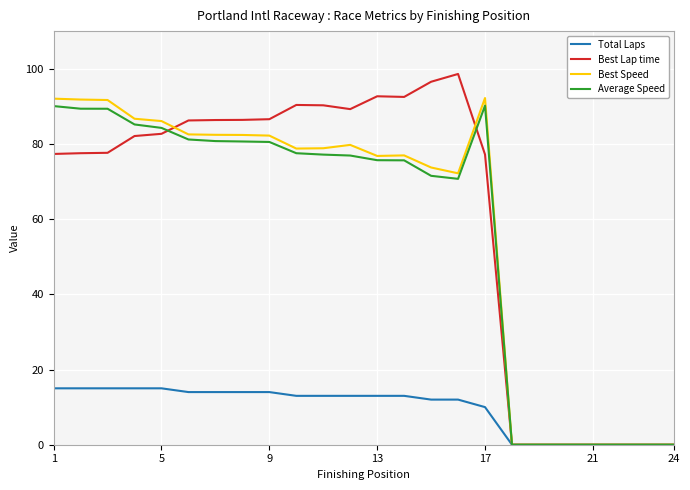

What is the difference between the maximum and minimum values in the Total Laps series?

15.0